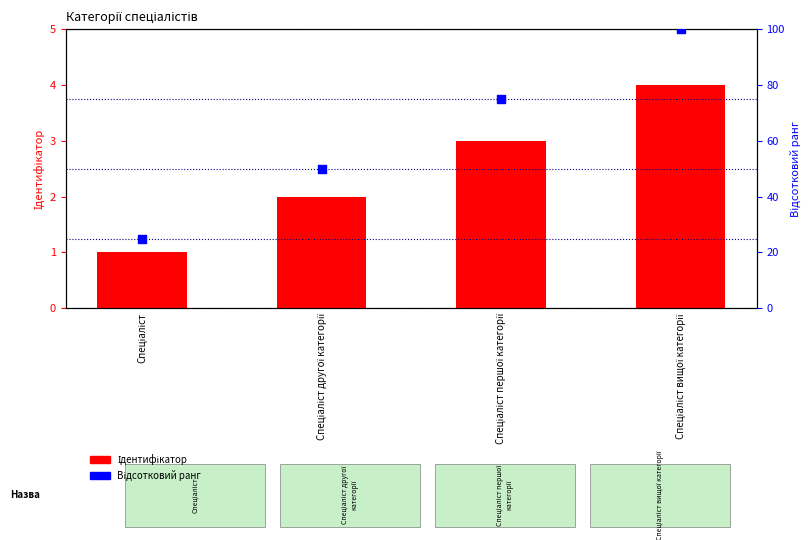

Which series has the largest Y range (max minus min)?

Відсотковий ранг